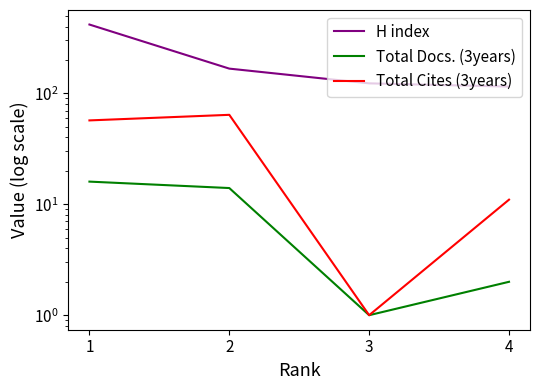

Which series has the largest range (max minus min)?

H index